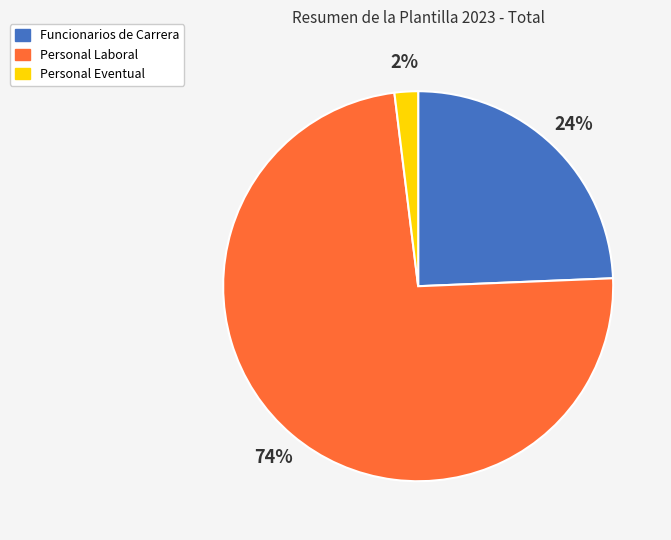

Which has a higher value, Funcionarios de Carrera or Personal Laboral?

Personal Laboral